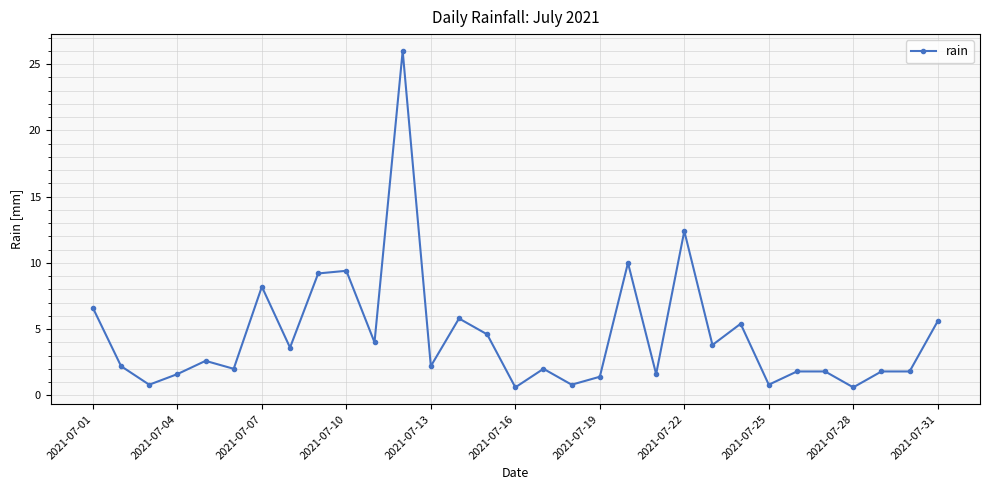

What is the greatest value displayed?

26.0